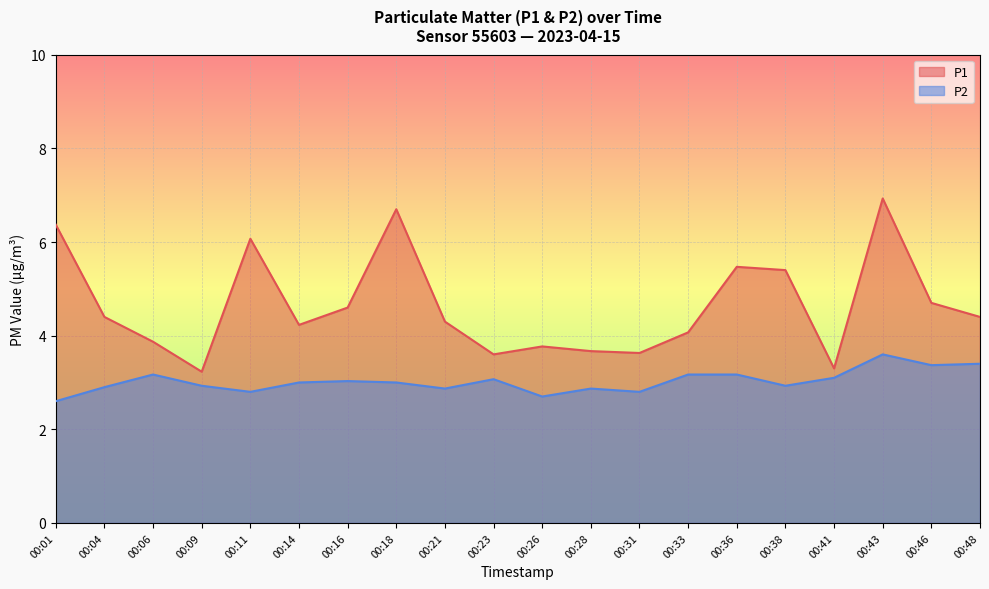

What is the approximate value of P2 at 00:43?

3.6